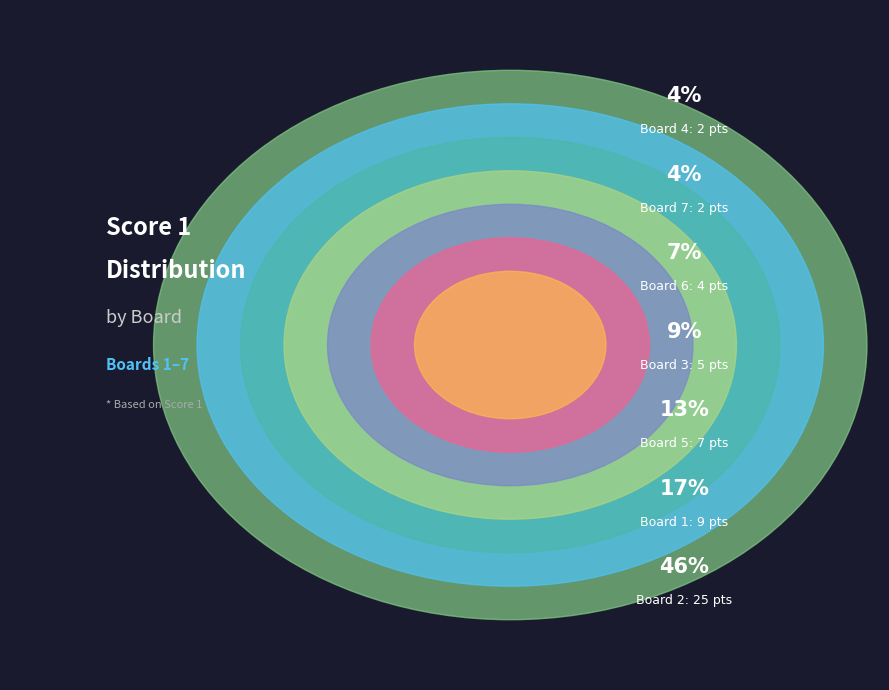

True or false: 2 accounts for 46% of the total.

True